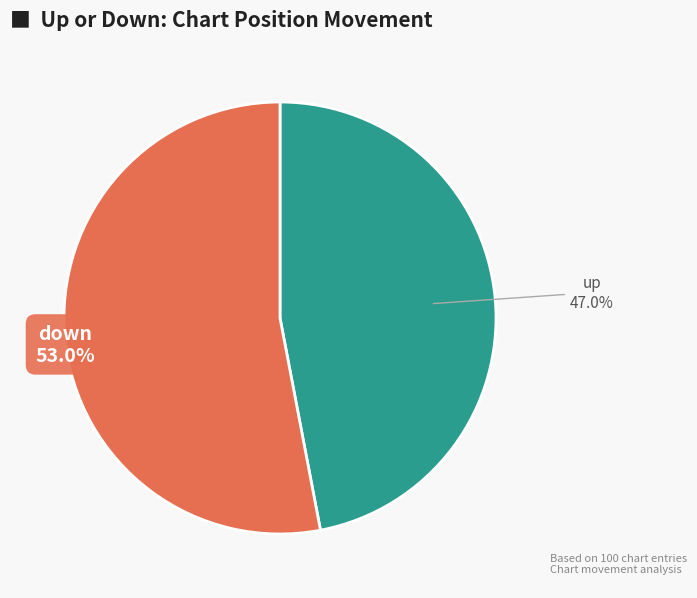

How many slices are in this pie chart?

2